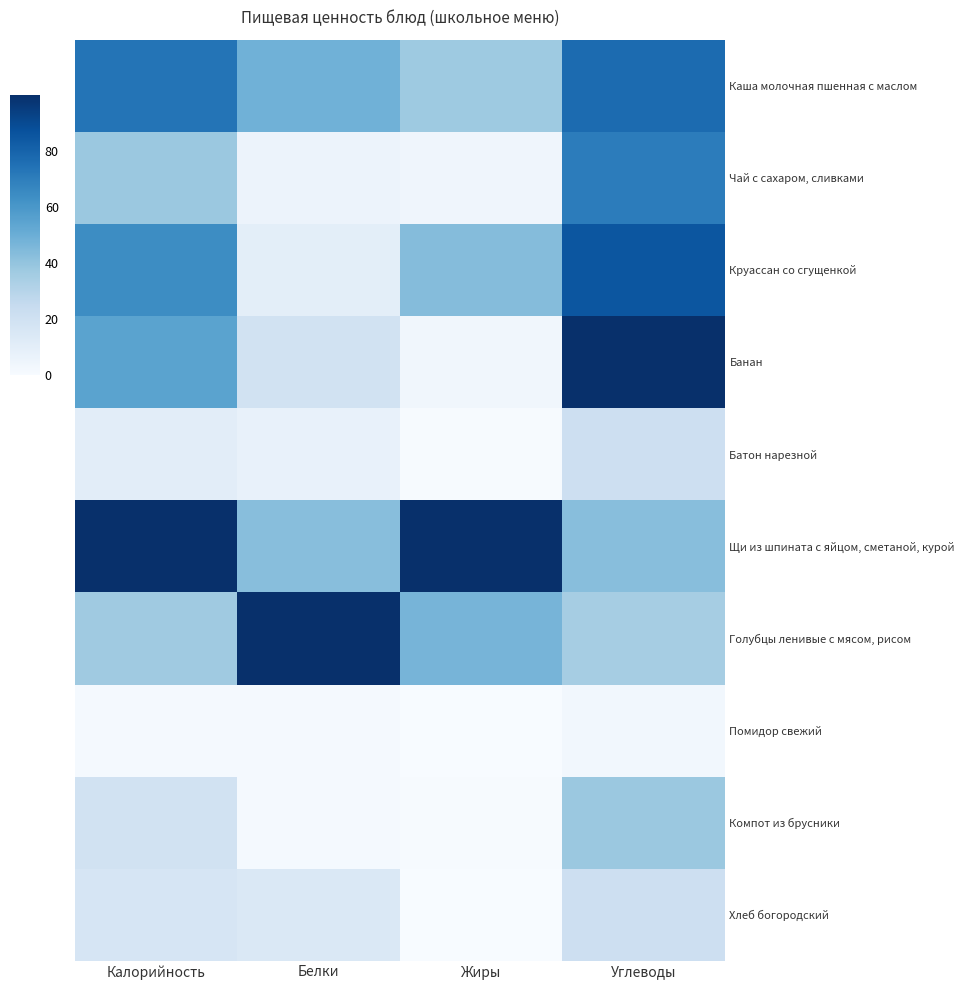

Rank the series at Жиры from lowest to highest value.

Помидор свежий, Хлеб богородский, Батон нарезной, Компот из брусники, Банан, Чай с сахаром, сливками, Каша молочная пшенная с маслом, Круассан со сгущенкой, Голубцы ленивые с мясом, рисом, Щи из шпината с яйцом, сметаной, курой